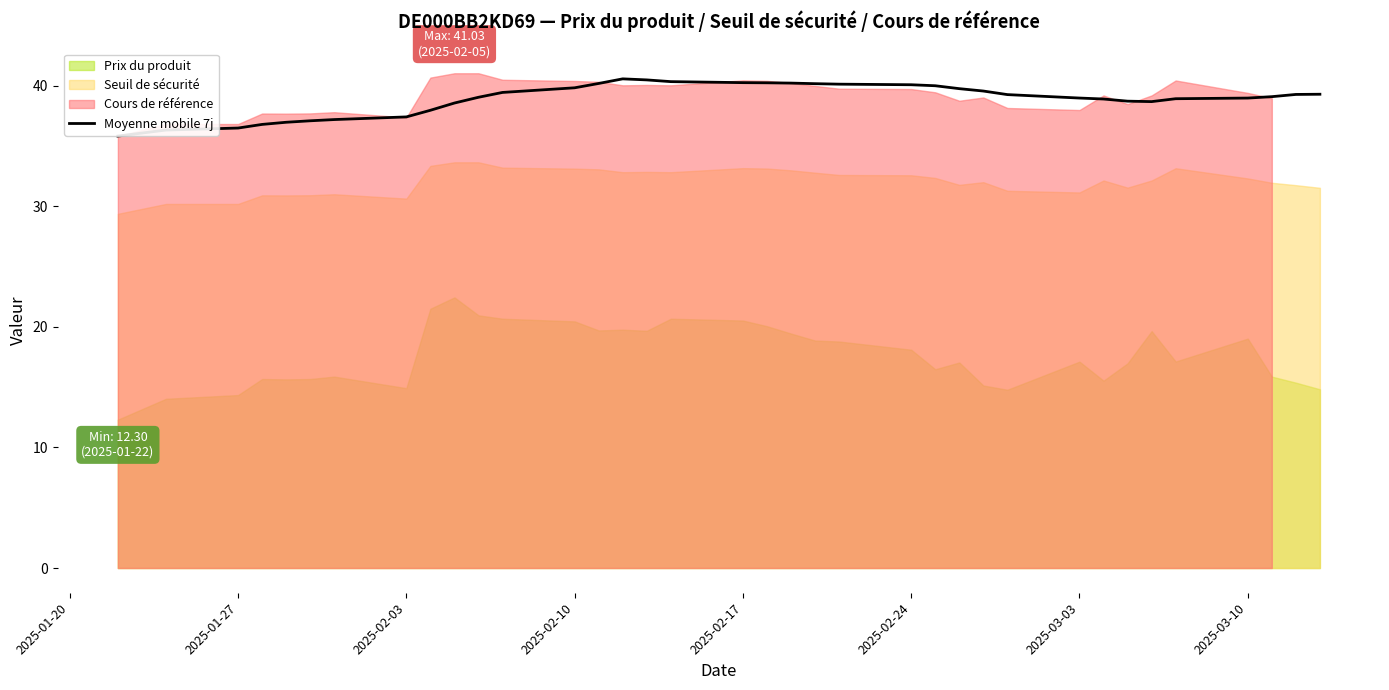

What is the highest value of the Moyenne mobile 7j series?

40.6